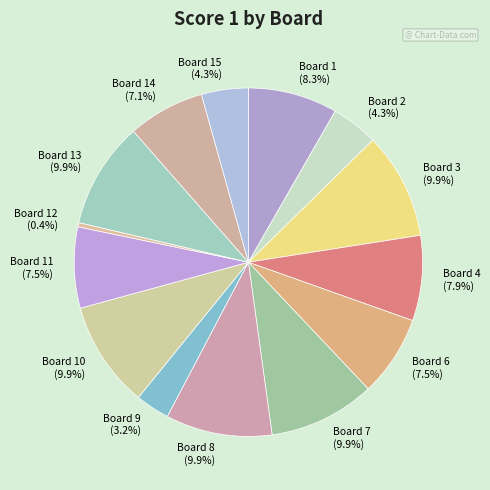

Does Board 13 (9.9%) represent more than half of the total?

No